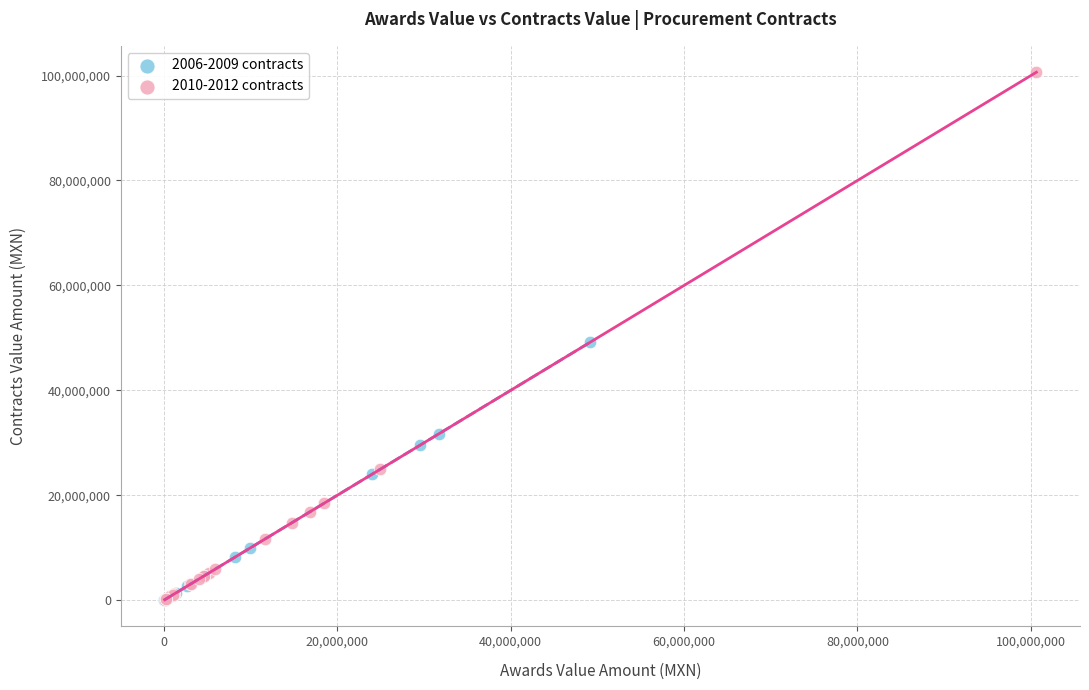

Which series has the widest spread of Y values?

2010-2012 contracts